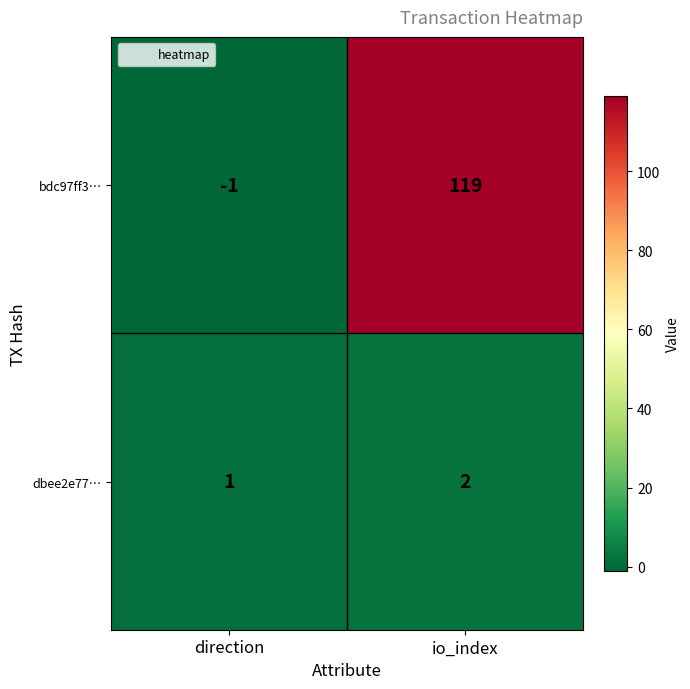

What is the smallest value displayed?

-1